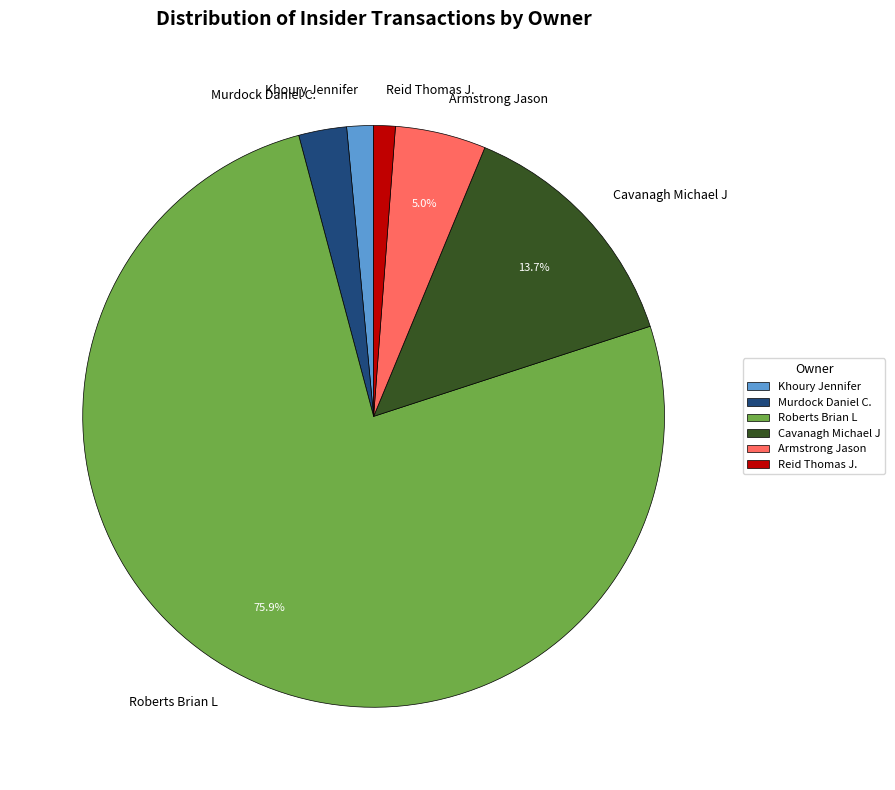

Count the number of slices in the pie.

6